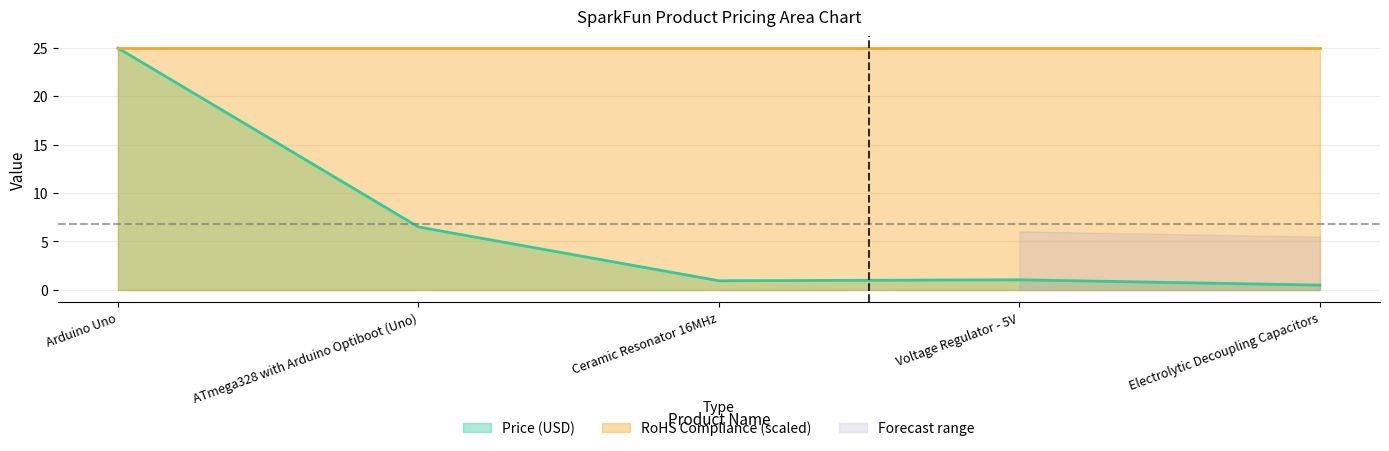

Rank the categories by value from lowest to highest.

Electrolytic Decoupling Capacitors, Ceramic Resonator 16MHz, Voltage Regulator - 5V, ATmega328 with Arduino Optiboot (Uno), Arduino Uno